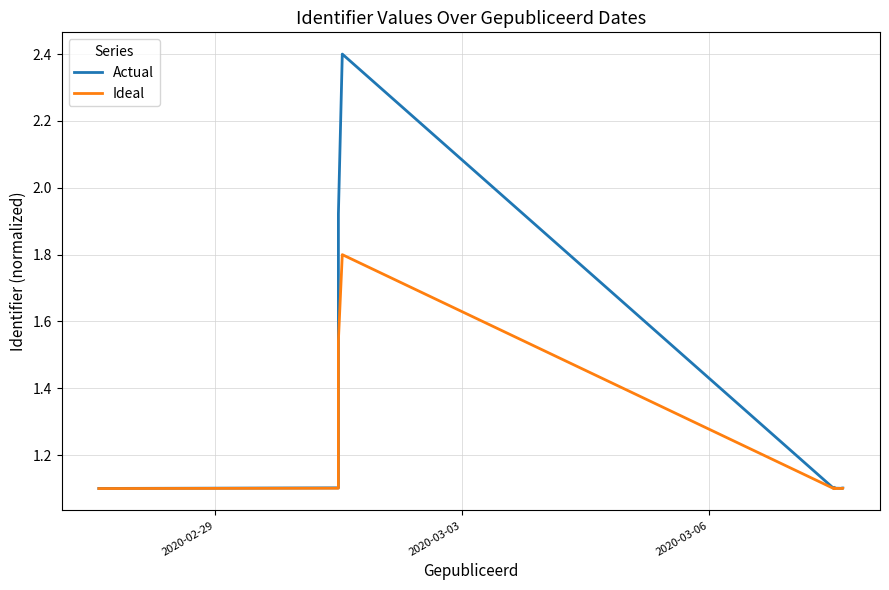

True or false: Actual has a value of 0.3 at 7.

False